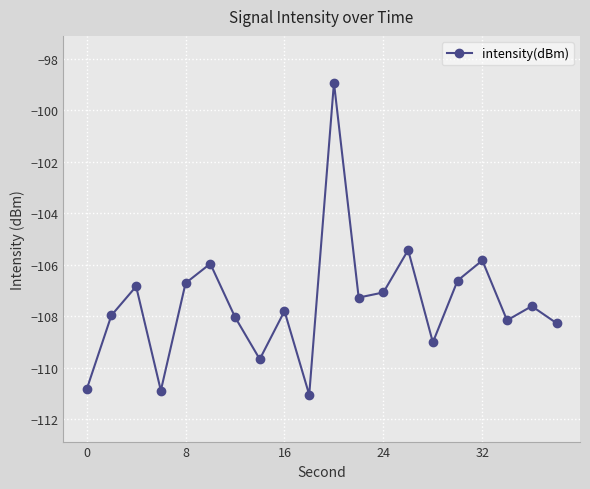

What is the value of the 15th point from the left?

-109.0